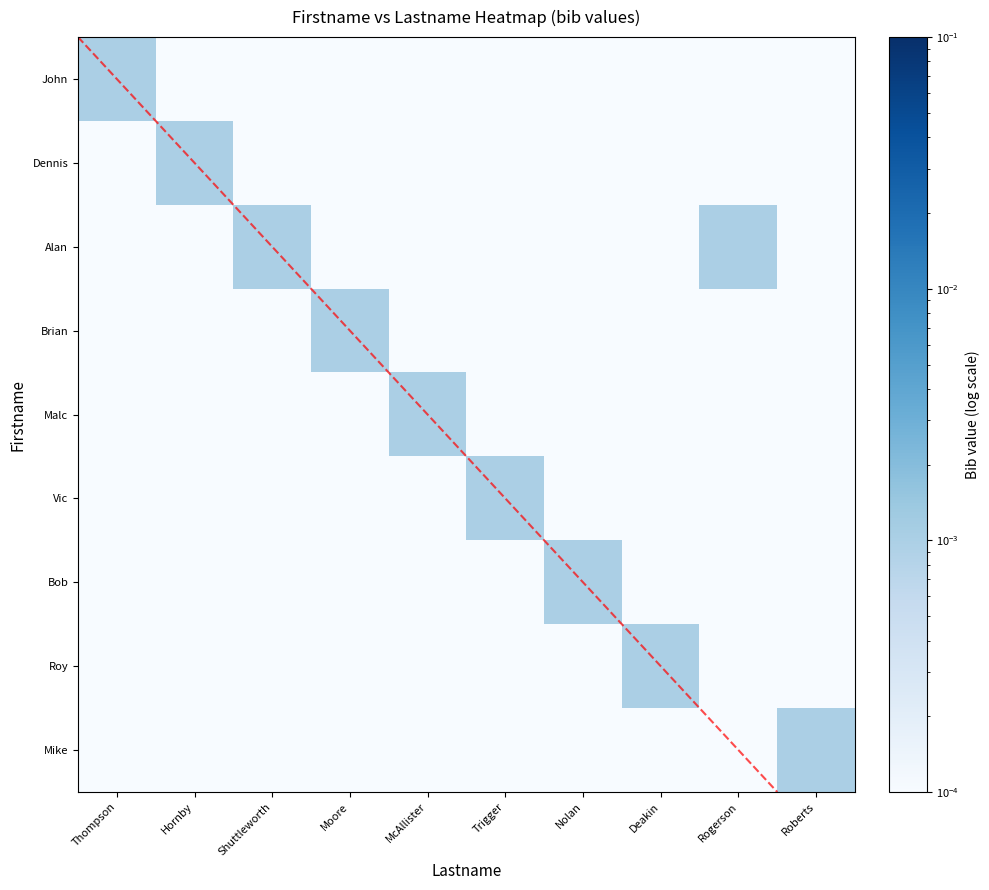

At which category is the sum across all series the highest?

Thompson